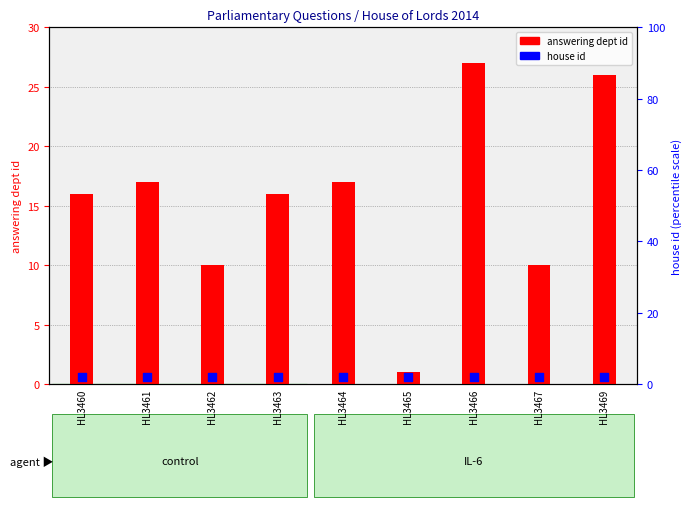

Which series has the widest spread of Y values?

answering dept id